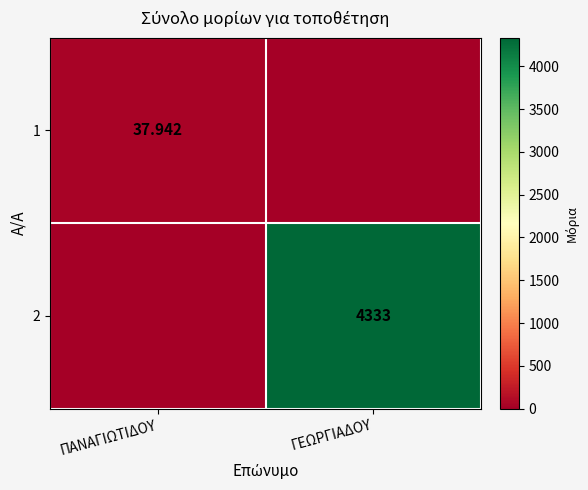

At which category is the sum across all series the highest?

ΓΕΩΡΓΙΑΔΟΥ